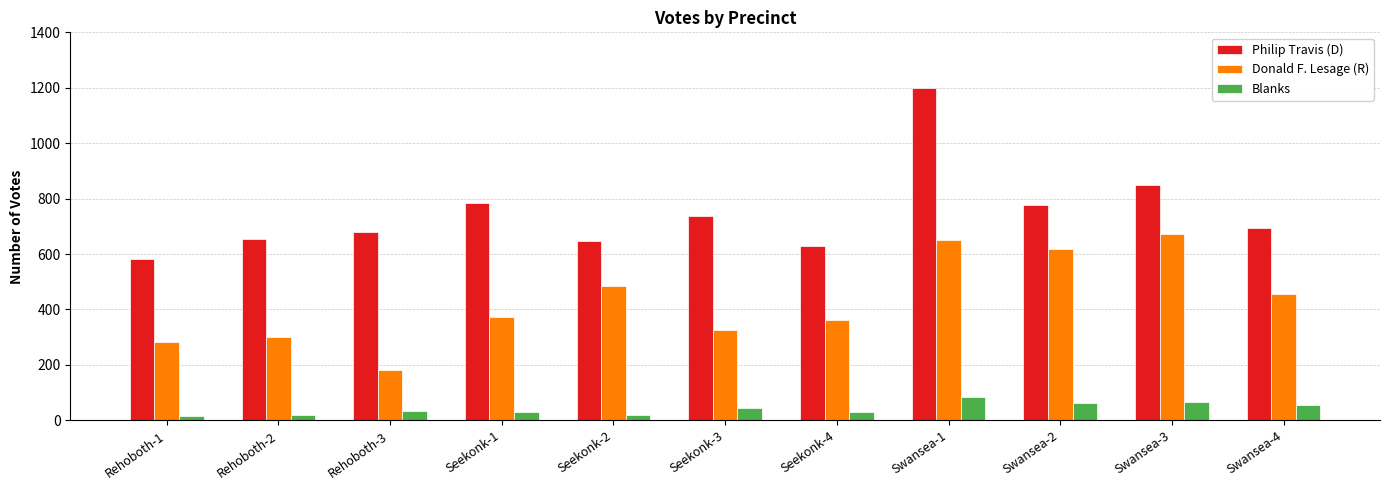

At which category does the chart reach its peak across all series?

Swansea-1